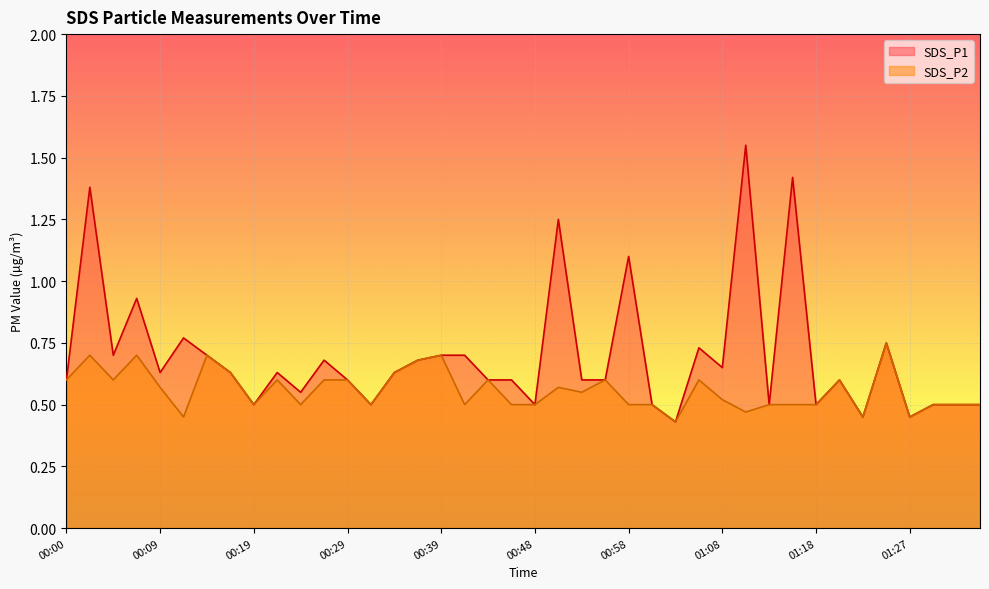

True or false: SDS_P1 and SDS_P2 intersect in this chart.

False